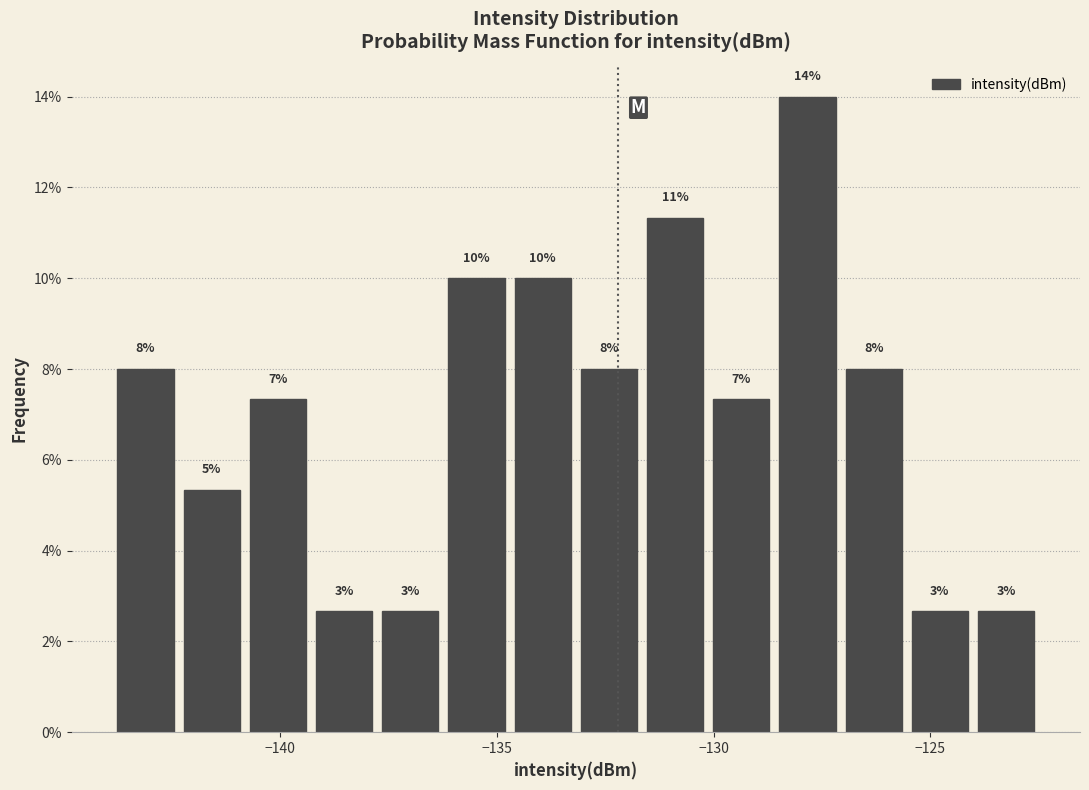

Around what value on the x-axis is the tallest bar? Give the approximate position of its centre, as read against the axis.

-128.0